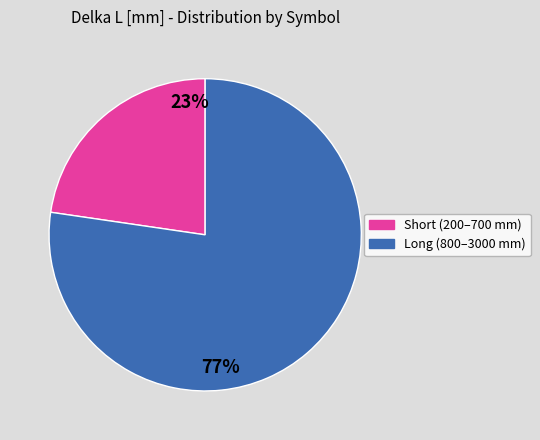

To the nearest percent, what is the average slice percentage?

50%